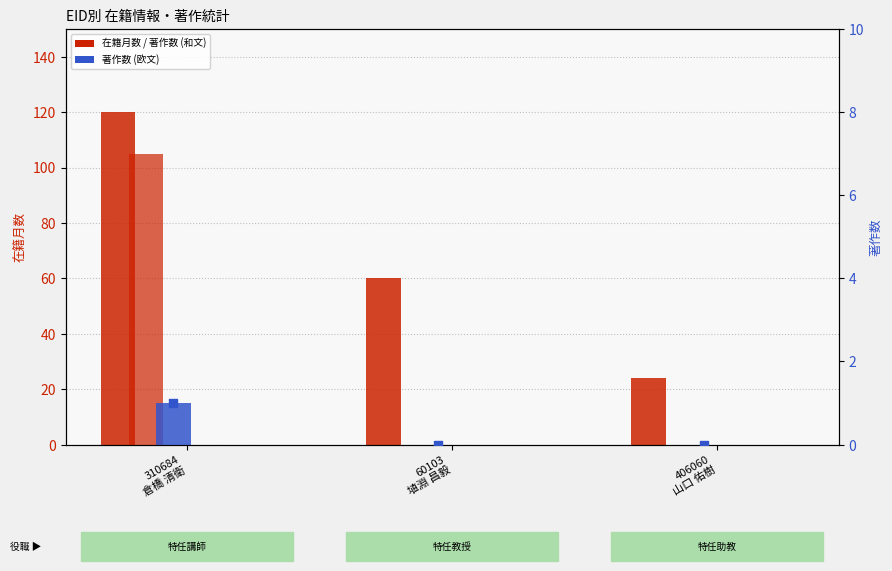

At which category is the sum across all series the highest?

310684
倉橋 清衛